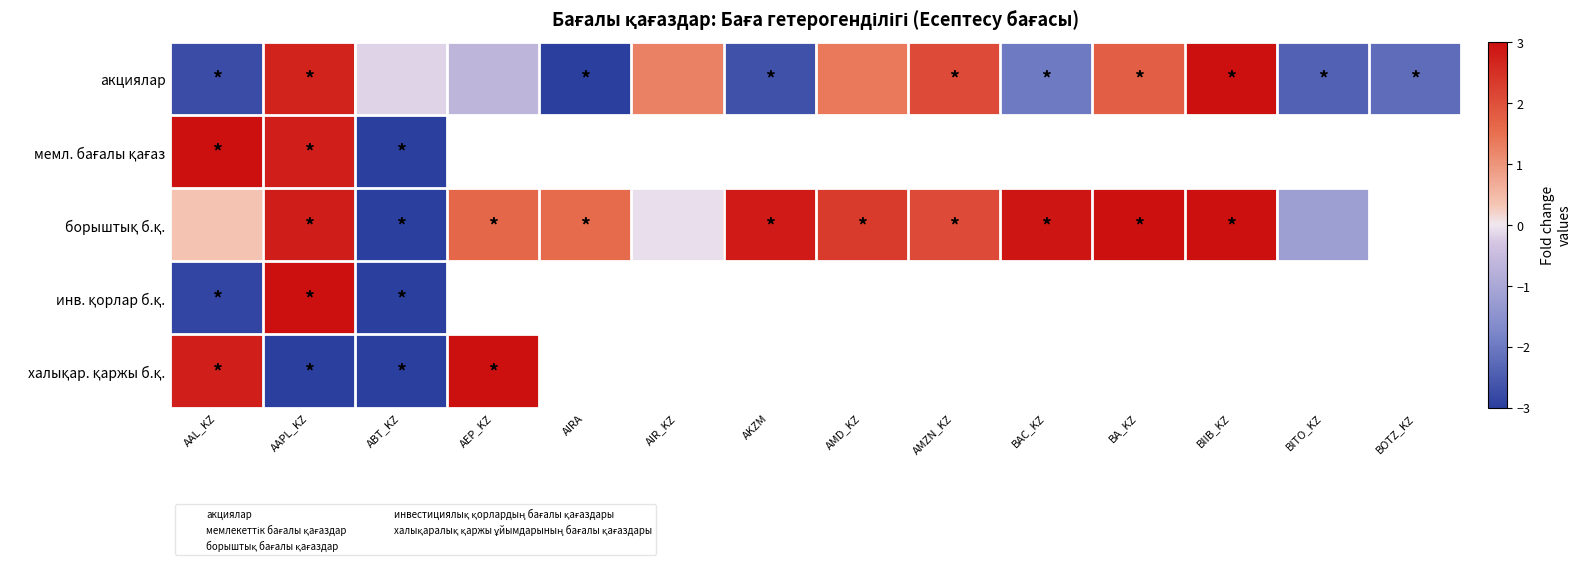

What is the total value across all series at AAL_KZ?

0.5